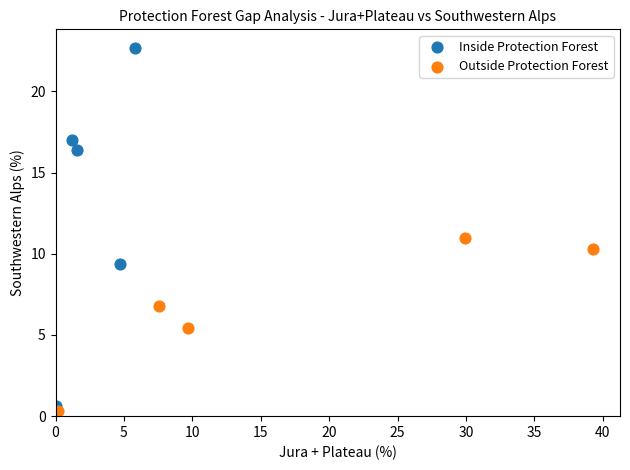

Which series has the largest Y range (max minus min)?

Inside Protection Forest